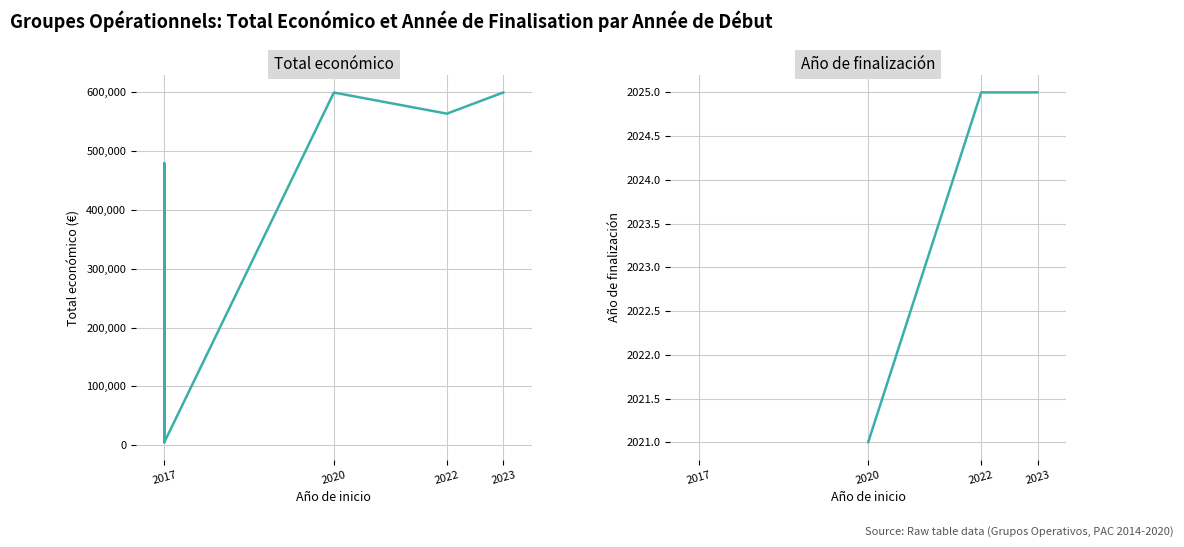

How many distinct data groups are displayed?

2